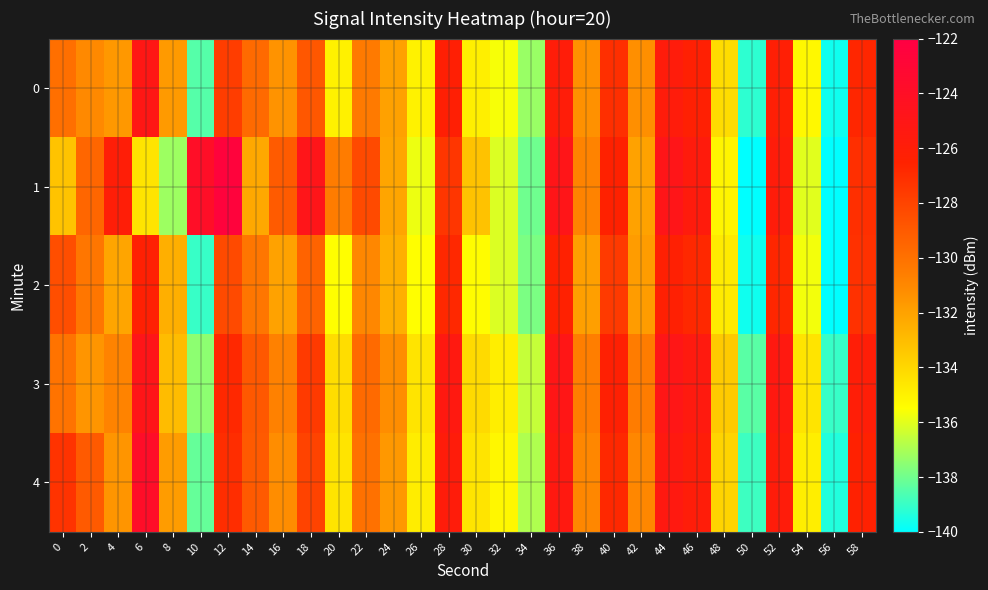

Reading left to right, extract all data points from this chart.

0: 0=-129.9	2=-131.0	4=-131.6	6=-125.2	8=-131.7	10=-138.5	12=-127.7	14=-129.7	16=-131.4	18=-128.9	20=-135.0	22=-130.4	24=-132.0	26=-135.0	28=-126.2	30=-134.9	32=-135.6	34=-137.3	36=-125.8	38=-131.4	40=-127.1	42=-131.3	44=-125.8	46=-126.3	48=-134.2	50=-139.2	52=-126.1	54=-135.2	56=-139.7	58=-126.7
1: 0=-133.2	2=-129.5	4=-126.0	6=-134.5	8=-137.2	10=-123.9	12=-122.5	14=-132.2	16=-129.0	18=-124.8	20=-130.5	22=-128.3	24=-132.1	26=-135.8	28=-127.4	30=-133.2	32=-136.1	34=-138.0	36=-124.9	38=-130.8	40=-126.5	42=-132.0	44=-124.9	46=-125.7	48=-135.1	50=-140.0	52=-125.8	54=-136.0	56=-140.2	58=-127.1
2: 0=-128.5	2=-130.2	4=-132.1	6=-126.3	8=-132.5	10=-139.0	12=-128.3	14=-130.2	16=-132.0	18=-129.4	20=-135.5	22=-131.0	24=-132.5	26=-135.5	28=-126.8	30=-135.4	32=-136.1	34=-137.8	36=-126.4	38=-131.9	40=-127.6	42=-131.8	44=-126.3	46=-126.8	48=-134.7	50=-139.7	52=-126.7	54=-135.7	56=-140.2	58=-127.2
3: 0=-130.1	2=-131.5	4=-130.8	6=-124.9	8=-133.0	10=-137.5	12=-126.8	14=-128.9	16=-130.7	18=-127.6	20=-134.2	22=-129.7	24=-131.2	26=-134.5	28=-125.4	30=-134.1	32=-134.9	34=-136.5	36=-125.0	38=-130.6	40=-126.3	42=-130.5	44=-125.0	46=-125.5	48=-133.5	50=-138.4	52=-125.4	54=-134.5	56=-139.0	58=-126.0
4: 0=-127.3	2=-129.0	4=-131.5	6=-123.8	8=-131.8	10=-138.2	12=-127.0	14=-129.0	16=-131.2	18=-128.0	20=-134.5	22=-130.0	24=-131.6	26=-134.8	28=-125.8	30=-134.5	32=-135.2	34=-136.9	36=-125.4	38=-131.0	40=-126.8	42=-131.0	44=-125.4	46=-125.9	48=-133.9	50=-138.9	52=-125.8	54=-134.9	56=-139.4	58=-126.4